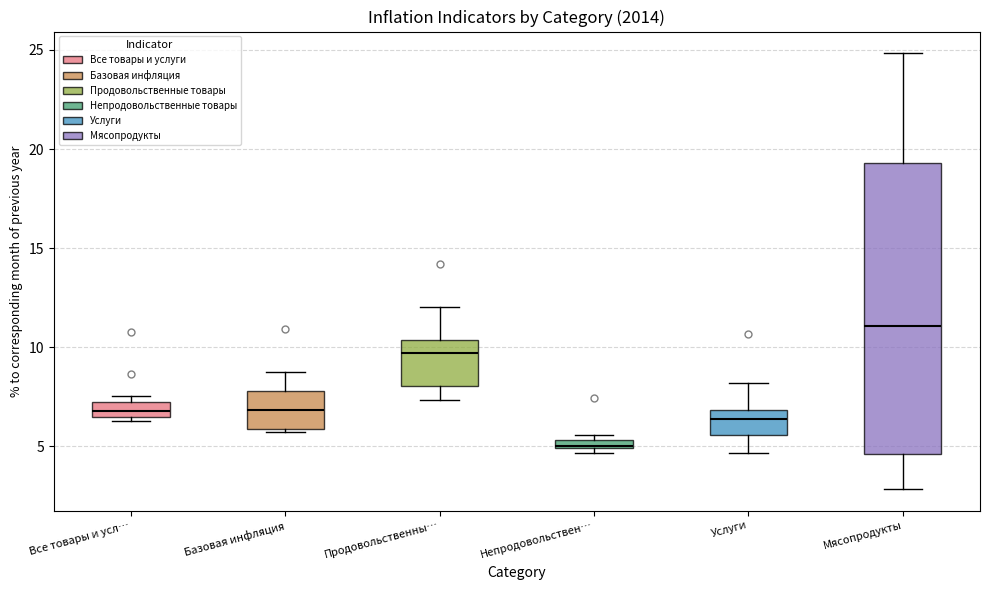

Which box has the highest median line?

Мясопродукты